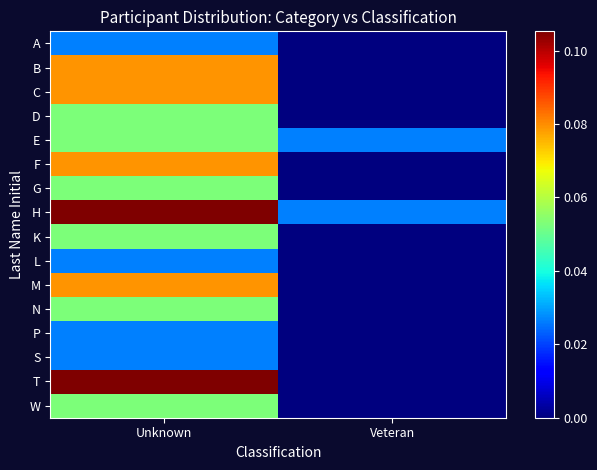

How many data points does each series have?

2